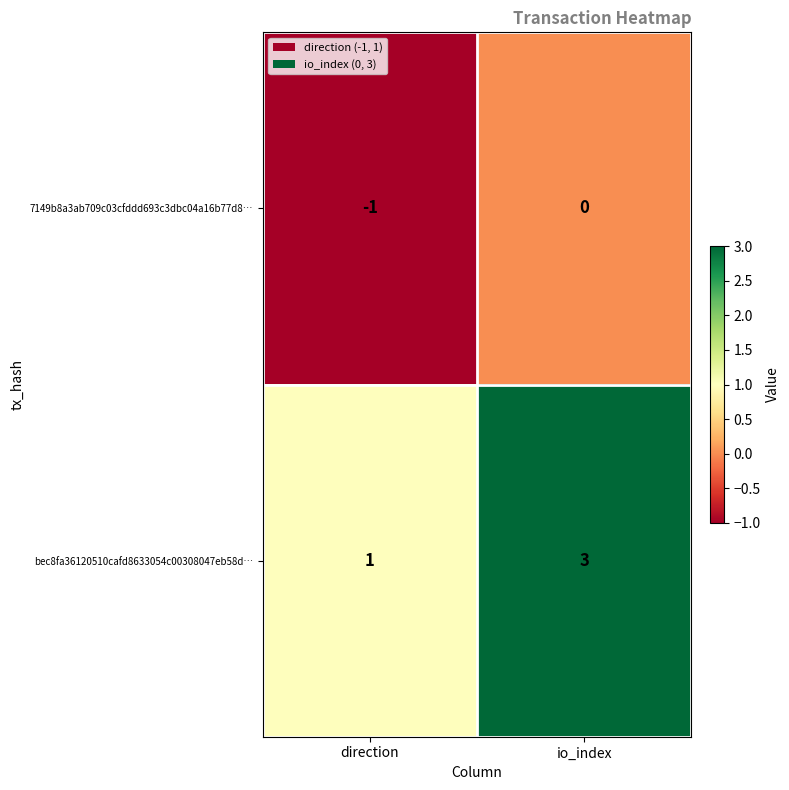

The bec8fa36120510cafd8633054c00308047eb58d… series shows 3 at io_index. True or false?

True